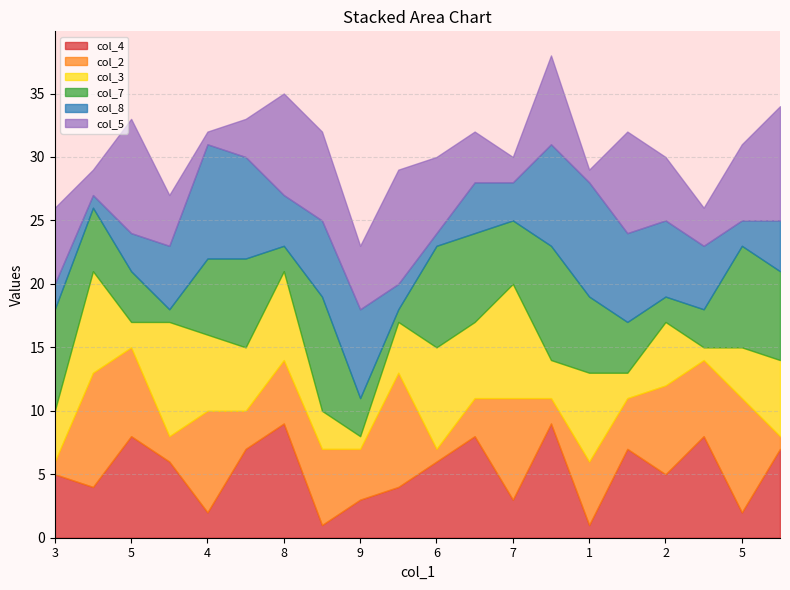

How many lines are shown in the chart?

6